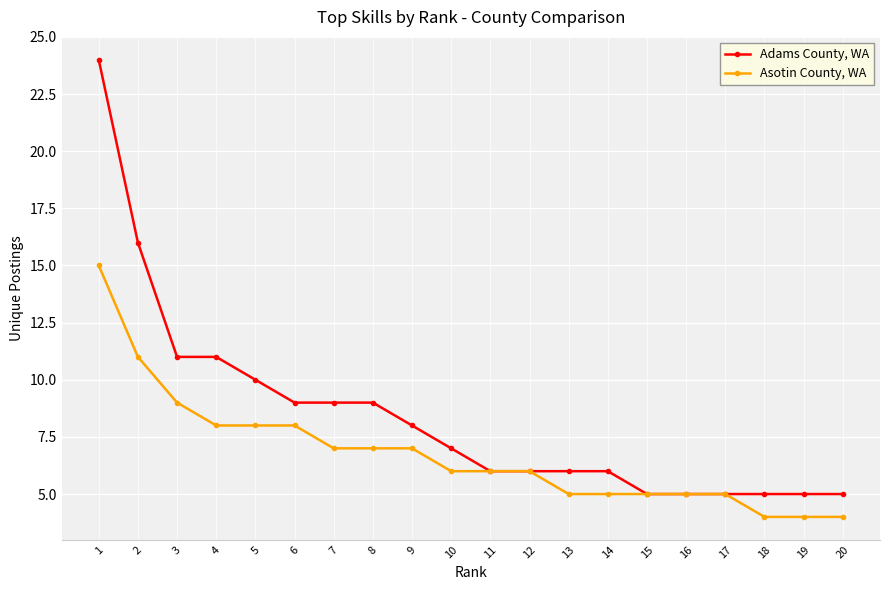

Reading left to right, what are all the values shown in this chart?

Adams County, WA: 1=24	2=16	3=11	4=11	5=10	6=9	7=9	8=9	9=8	10=7	11=6	12=6	13=6	14=6	15=5	16=5	17=5	18=5	19=5	20=5
Asotin County, WA: 1=15	2=11	3=9	4=8	5=8	6=8	7=7	8=7	9=7	10=6	11=6	12=6	13=5	14=5	15=5	16=5	17=5	18=4	19=4	20=4